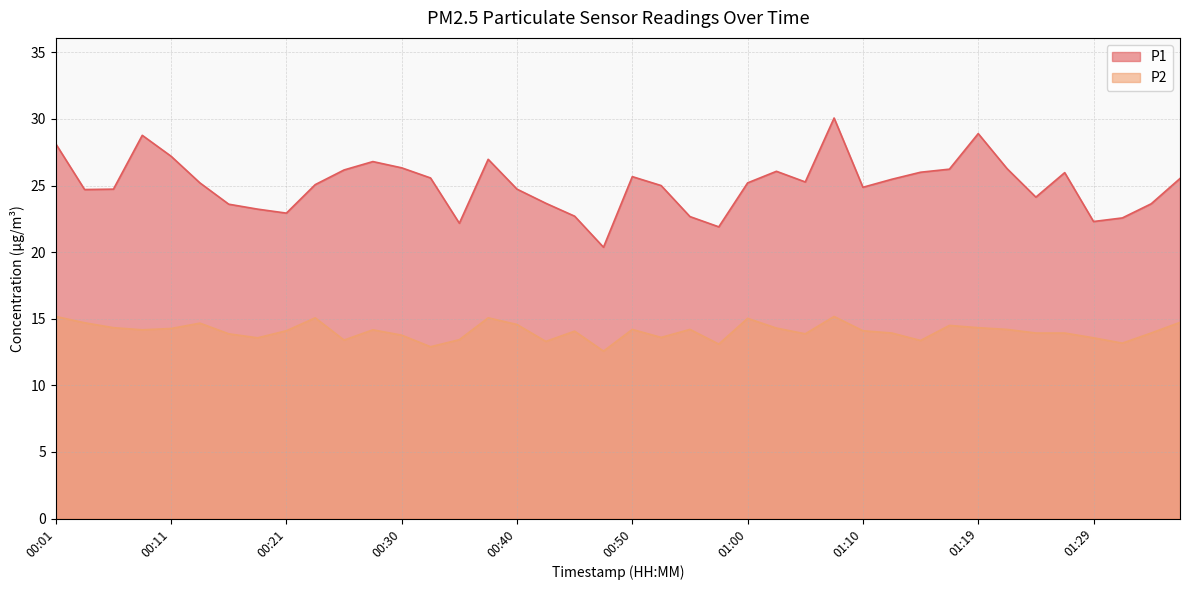

How many data points in P2 are above 14?

22